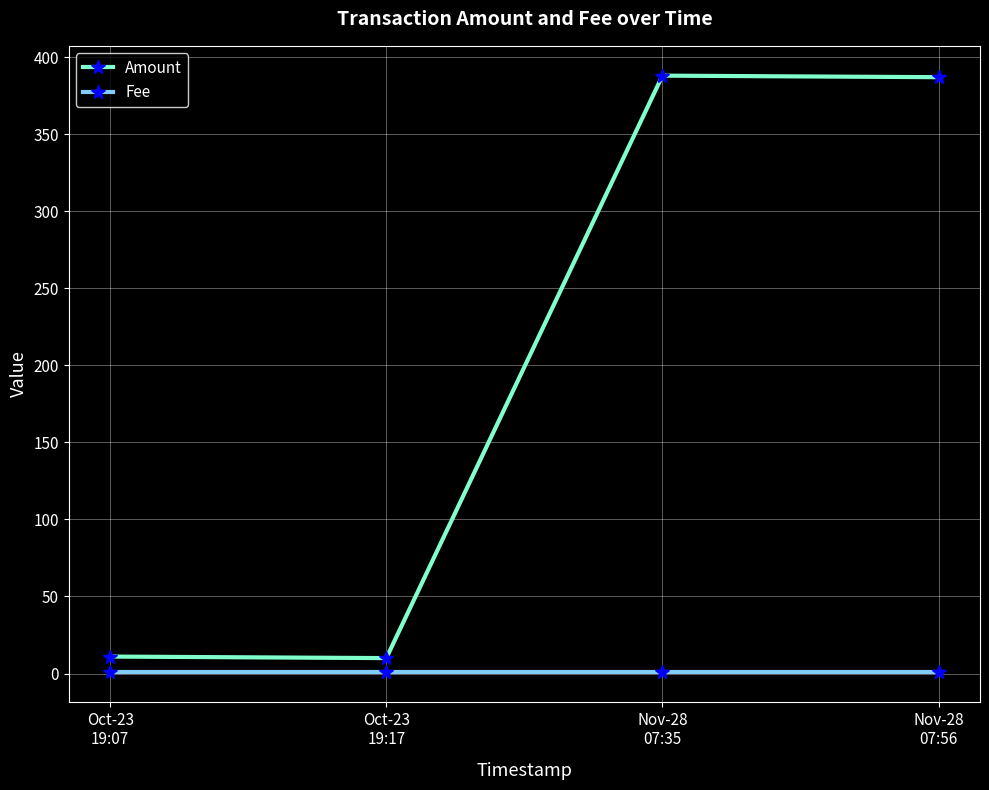

Which series has the widest spread of values?

Amount